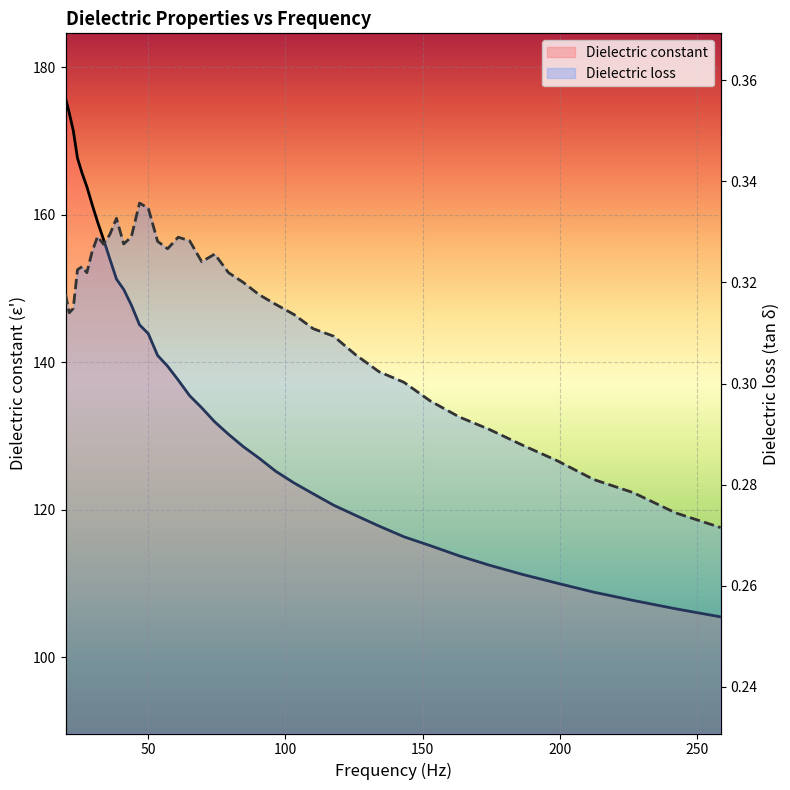

What are all the series names shown in the legend?

Dielectric constant, Dielectric loss